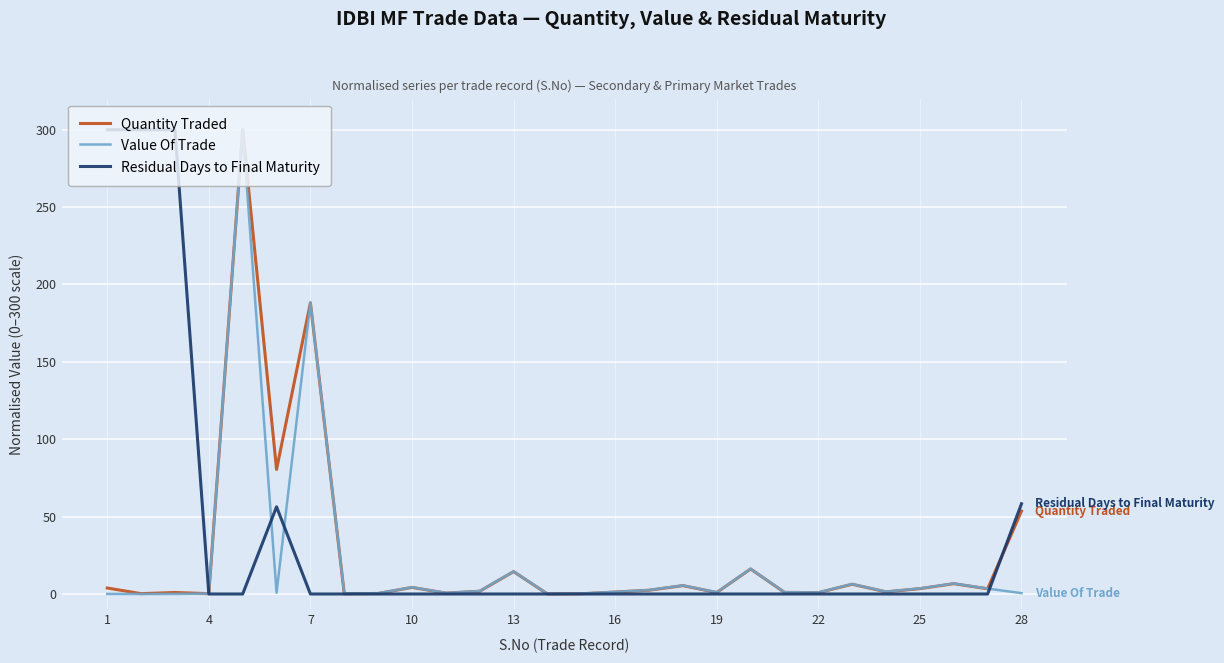

Reading left to right, what are all the values shown in this chart?

Quantity Traded: 3.9	0.2	1.0	0.2	300.0	80.5	188.2	0.1	0.3	4.3	0.6	1.8	14.5	0.0	0.2	1.3	2.4	5.4	1.0	16.2	1.1	0.9	6.3	1.4	3.5	6.7	3.4	53.6
Value Of Trade: 0.0	0.0	0.0	0.3	300.0	0.8	188.2	0.2	0.4	4.4	0.7	1.9	14.6	0.1	0.3	1.4	2.5	5.5	1.1	16.3	1.2	1.0	6.4	1.5	3.6	6.8	3.5	0.5
Residual Days to Final Maturity: 300.0	300.0	300.0	0.0	0.0	56.3	0.0	0.0	0.0	0.0	0.0	0.0	0.0	0.0	0.0	0.0	0.0	0.0	0.0	0.0	0.0	0.0	0.0	0.0	0.0	0.0	0.0	58.3